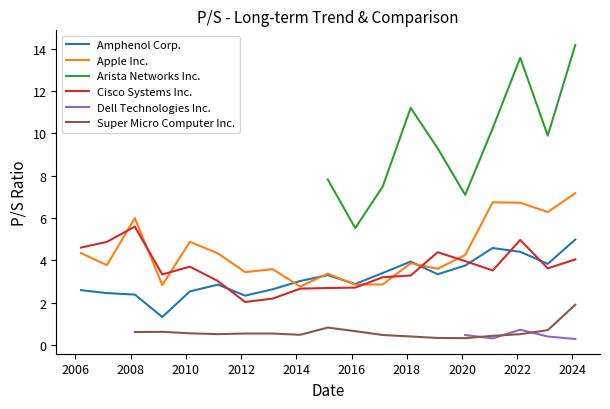

At which label does Cisco Systems Inc. first exceed 3?

2006-03-16